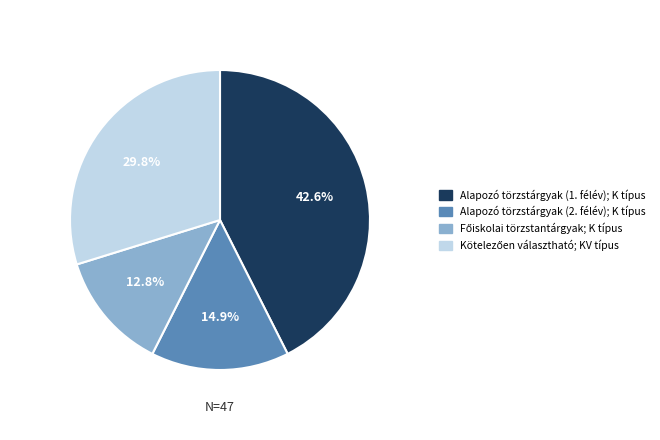

Is there a majority slice in this chart?

No